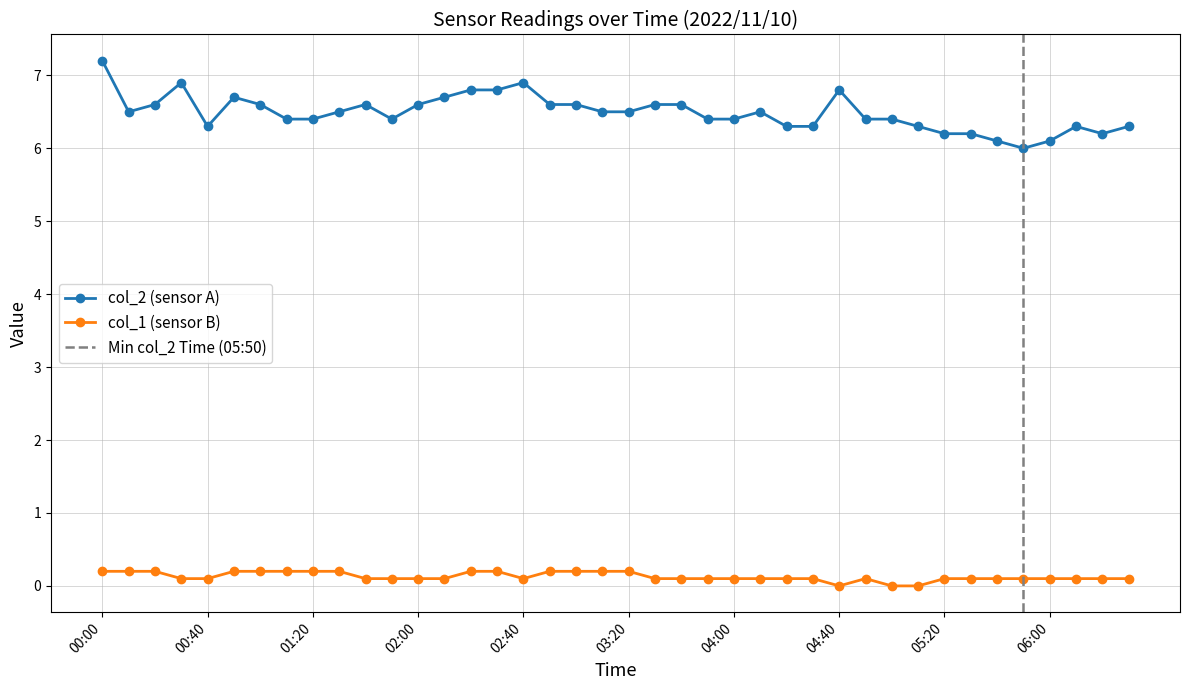

Reading left to right, list all the values displayed in this chart.

col_2: 00:00=7.2	00:10=6.5	00:20=6.6	00:30=6.9	00:40=6.3	00:50=6.7	01:00=6.6	01:10=6.4	01:20=6.4	01:30=6.5	01:40=6.6	01:50=6.4	02:00=6.6	02:10=6.7	02:20=6.8	02:30=6.8	02:40=6.9	02:50=6.6	03:00=6.6	03:10=6.5	03:20=6.5	03:30=6.6	03:40=6.6	03:50=6.4	04:00=6.4	04:10=6.5	04:20=6.3	04:30=6.3	04:40=6.8	04:50=6.4	05:00=6.4	05:10=6.3	05:20=6.2	05:30=6.2	05:40=6.1	05:50=6.0	06:00=6.1	06:10=6.3	06:20=6.2	06:30=6.3
col_1: 00:00=0.2	00:10=0.2	00:20=0.2	00:30=0.1	00:40=0.1	00:50=0.2	01:00=0.2	01:10=0.2	01:20=0.2	01:30=0.2	01:40=0.1	01:50=0.1	02:00=0.1	02:10=0.1	02:20=0.2	02:30=0.2	02:40=0.1	02:50=0.2	03:00=0.2	03:10=0.2	03:20=0.2	03:30=0.1	03:40=0.1	03:50=0.1	04:00=0.1	04:10=0.1	04:20=0.1	04:30=0.1	04:40=0.0	04:50=0.1	05:00=0.0	05:10=0.0	05:20=0.1	05:30=0.1	05:40=0.1	05:50=0.1	06:00=0.1	06:10=0.1	06:20=0.1	06:30=0.1